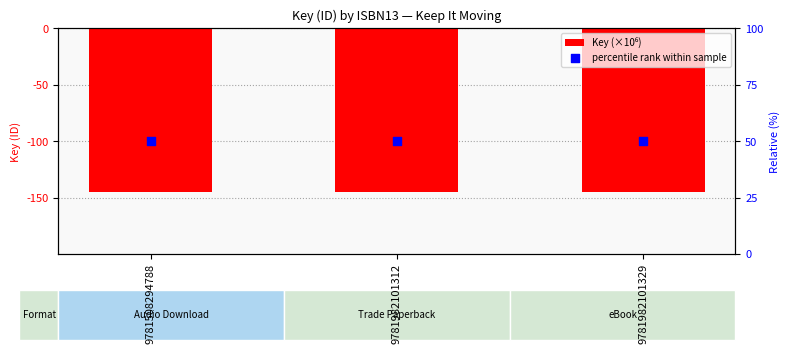

Which series has the largest total across all categories?

percentile rank within sample